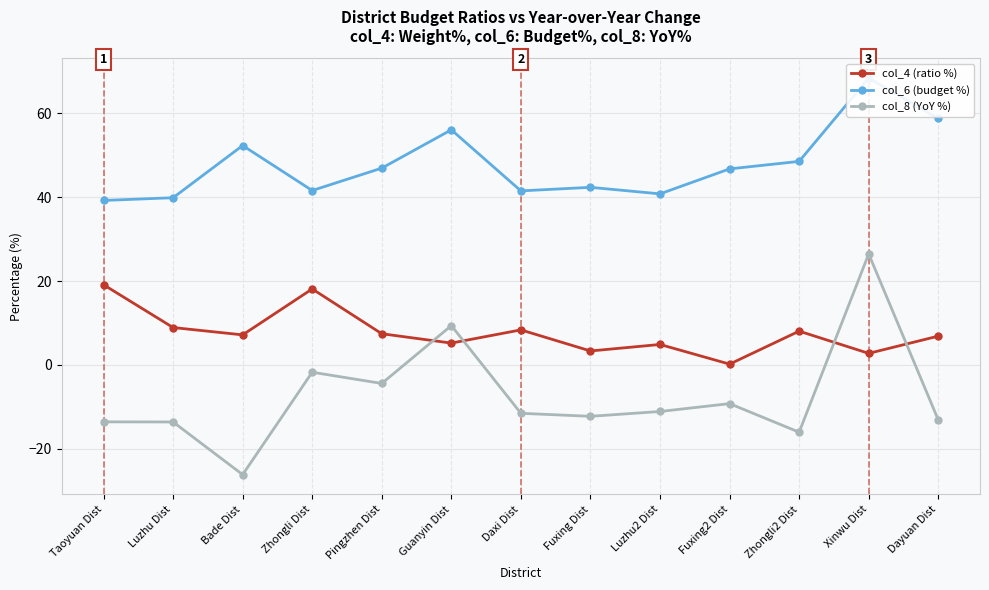

At which category does col_4 (ratio %) reach its first local valley?

Bade Dist